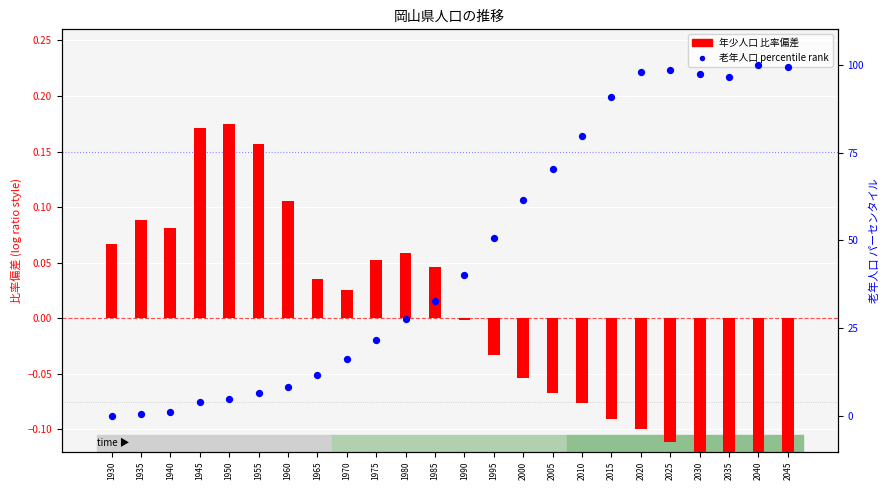

What is the total value across all series at 2000?

61.6